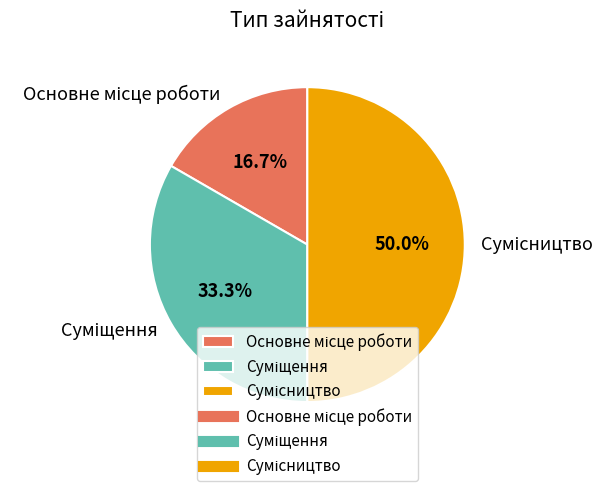

How many slices are in this pie chart?

3